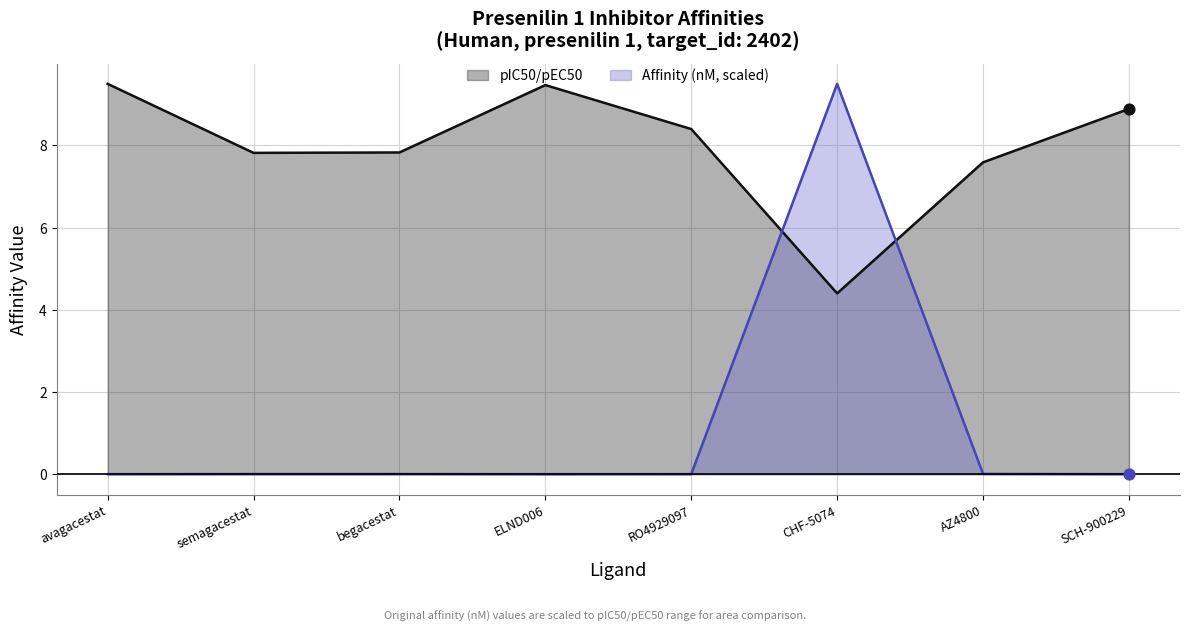

What are all the series names shown in the legend?

pIC50/pEC50, Affinity (nM, scaled)